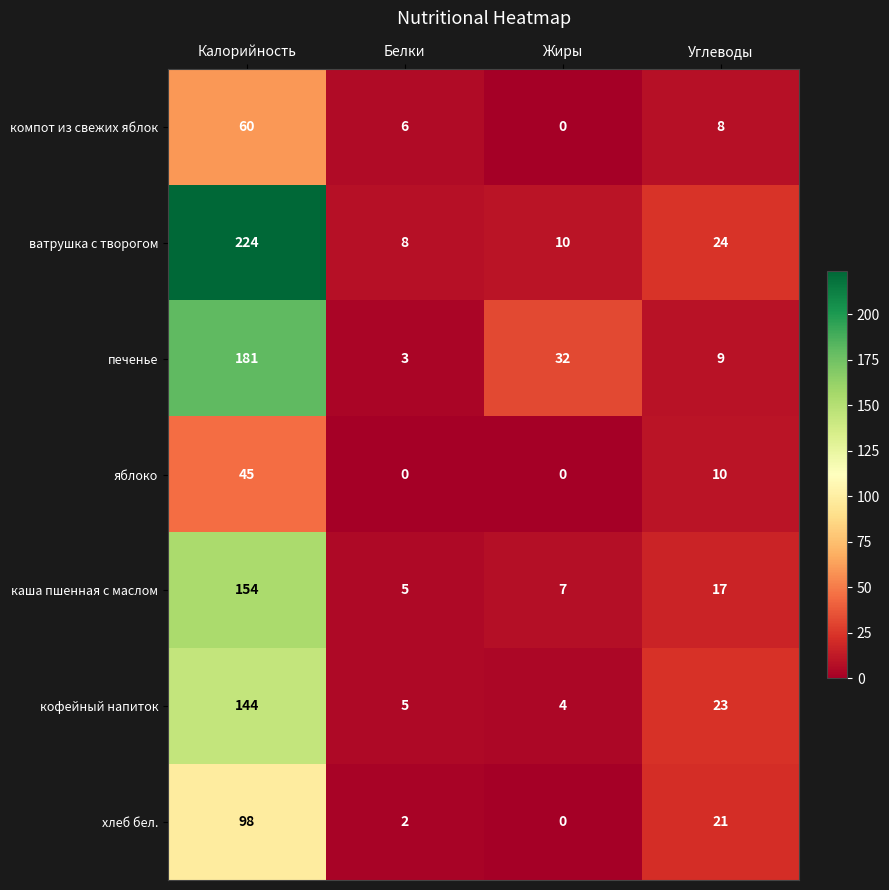

What is the difference between the second highest and second lowest values in the хлеб бел. series?

19